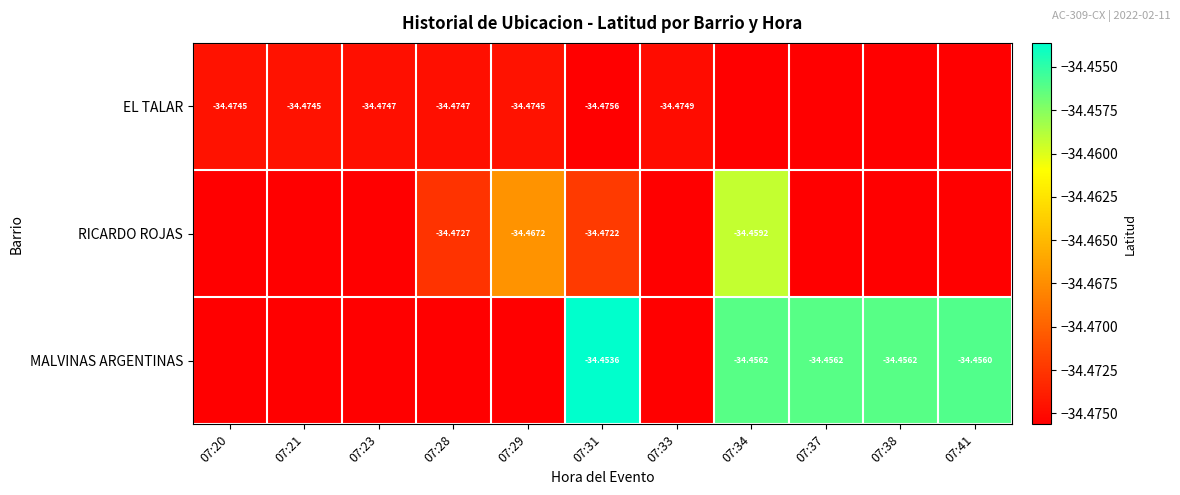

Is the value of RICARDO ROJAS at 07:34 greater than the value of MALVINAS ARGENTINAS at 07:31?

No